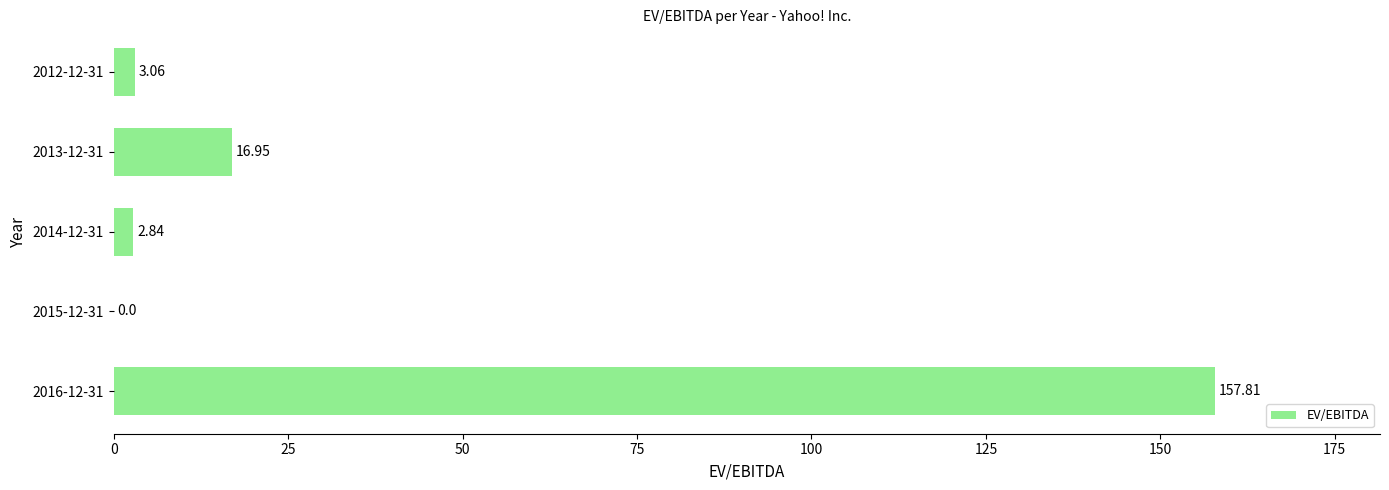

What is the change in value from 2015-12-31 to 2014-12-31?

+2.8